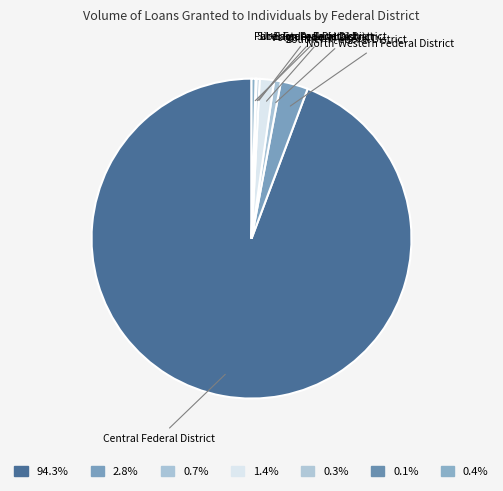

What is the largest slice in the pie chart?

Central Federal District